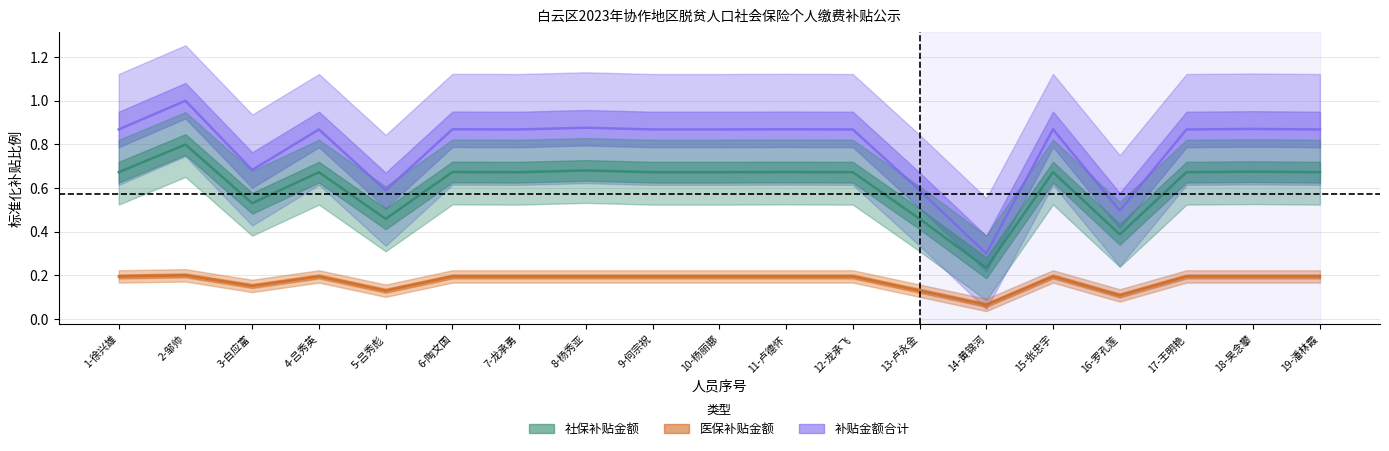

At which category does 医保补贴金额 reach its first local valley?

3-白应富